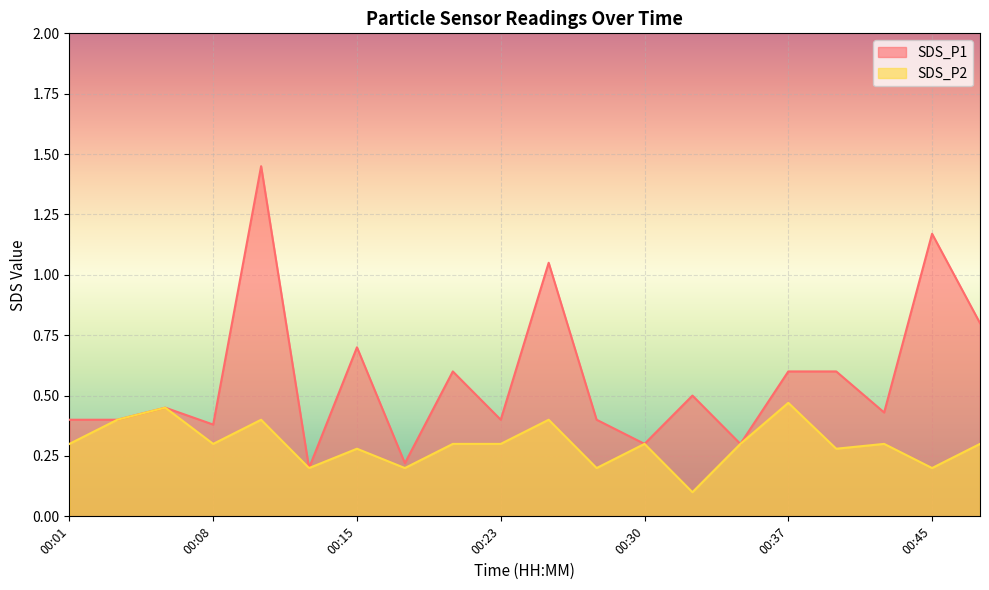

How many lines are shown in the chart?

2